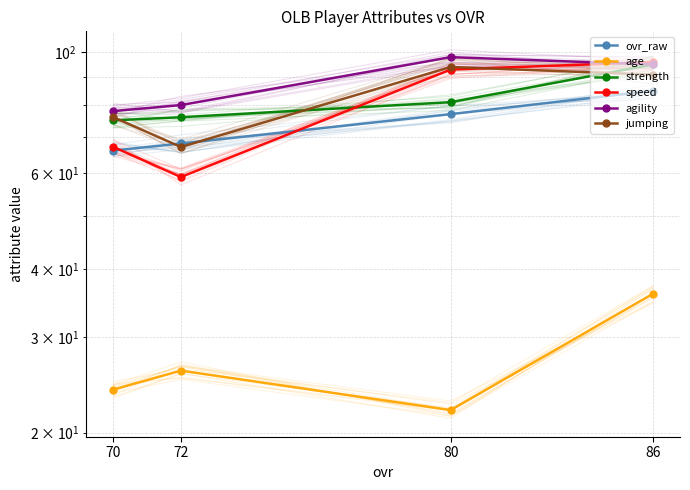

What is the minimum value shown in the chart?

22